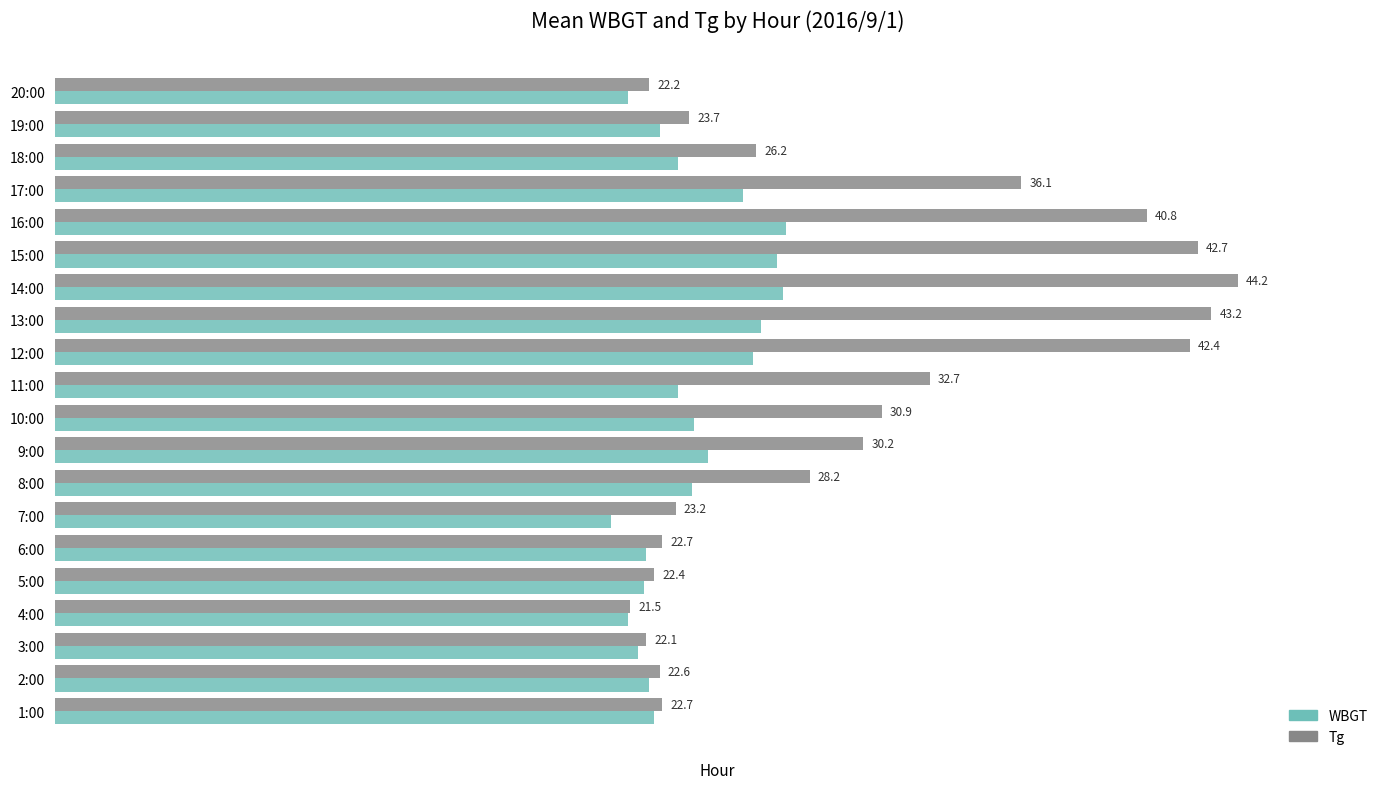

Which series has the largest range (max minus min)?

Tg